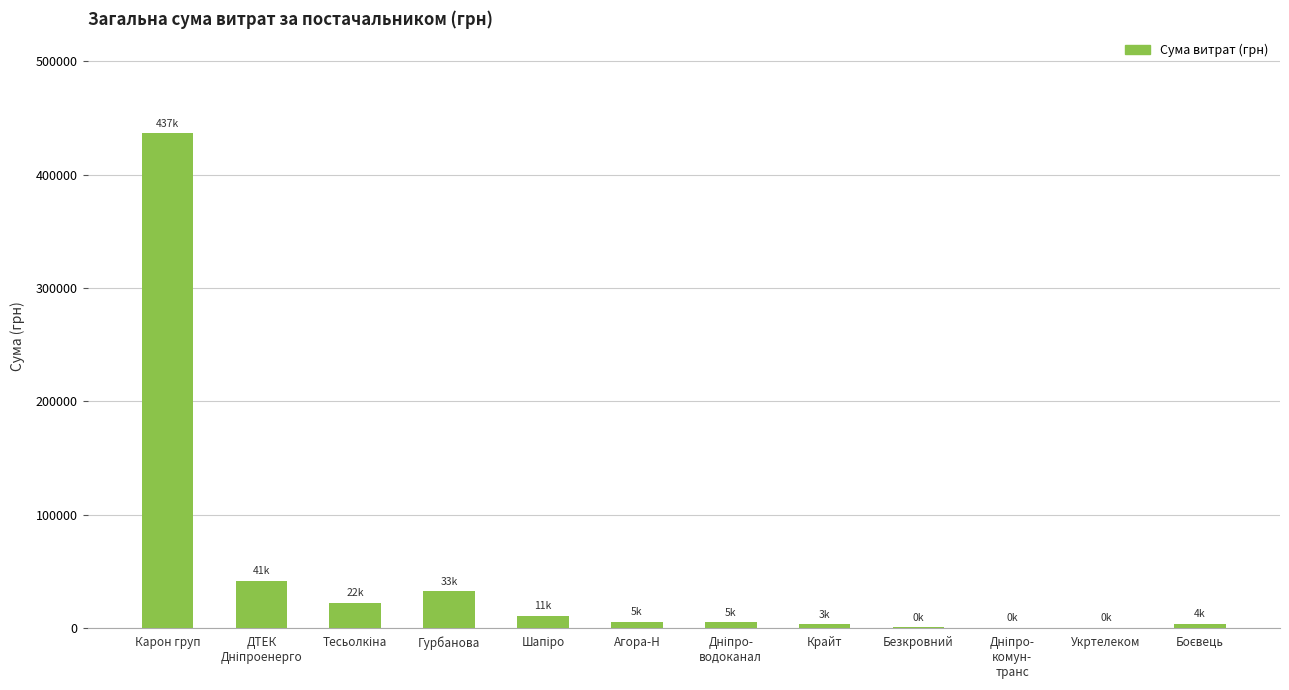

At which label does the data first exceed 5200?

Карон груп